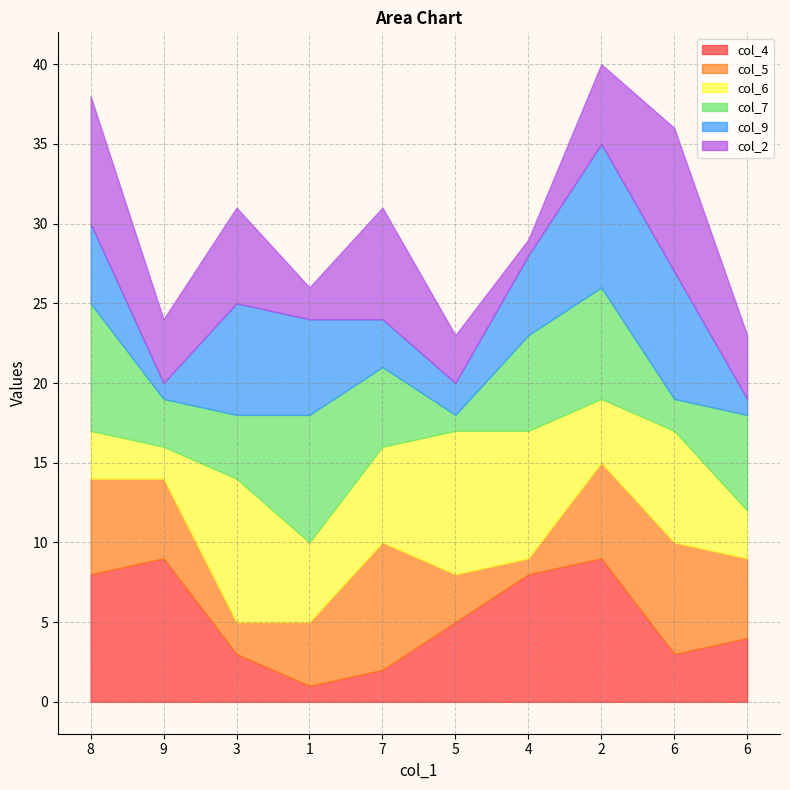

How many series are shown in this chart?

6